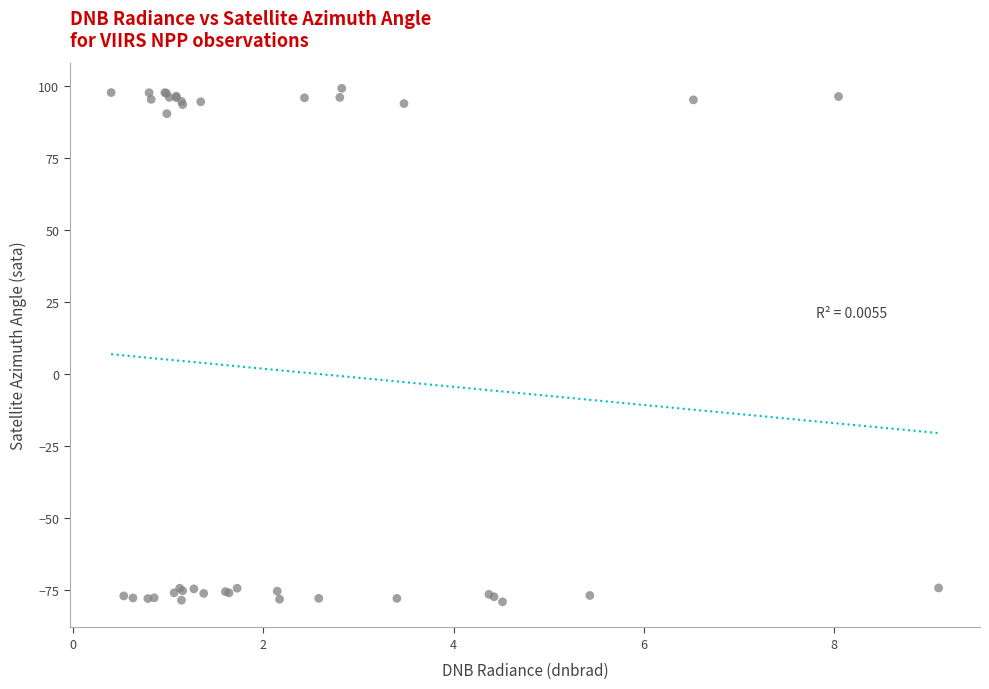

What Y value in the scatter plot is closest to 10?

90.6